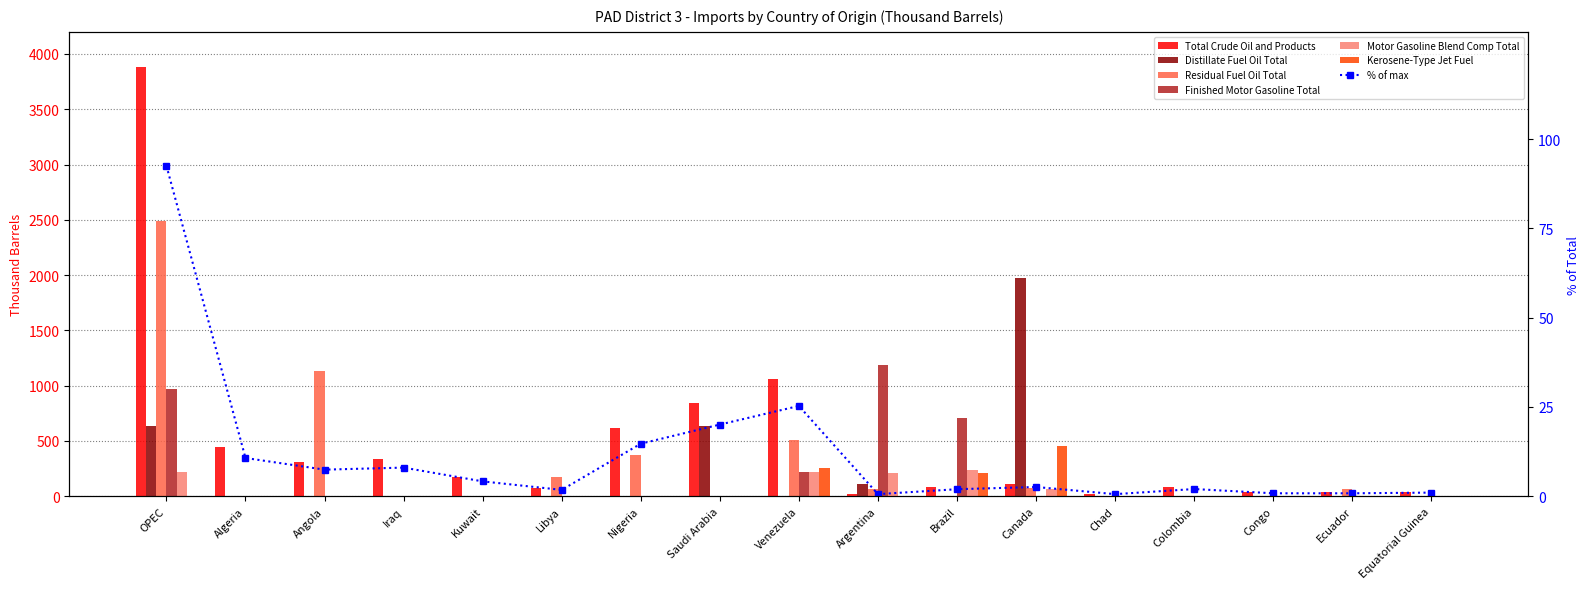

What is the highest value of the Residual Fuel Oil Total series?

2490